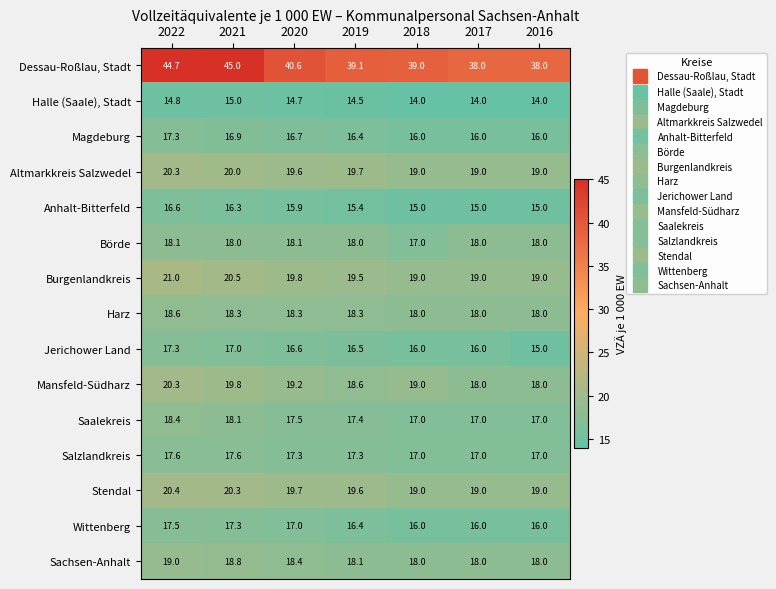

At how many categories does at least one series exceed 16?

7